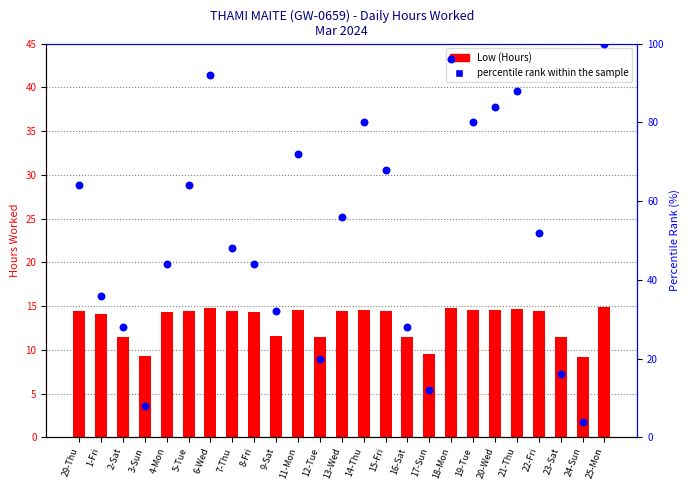

Which series has the largest total across all categories?

percentile rank within the sample